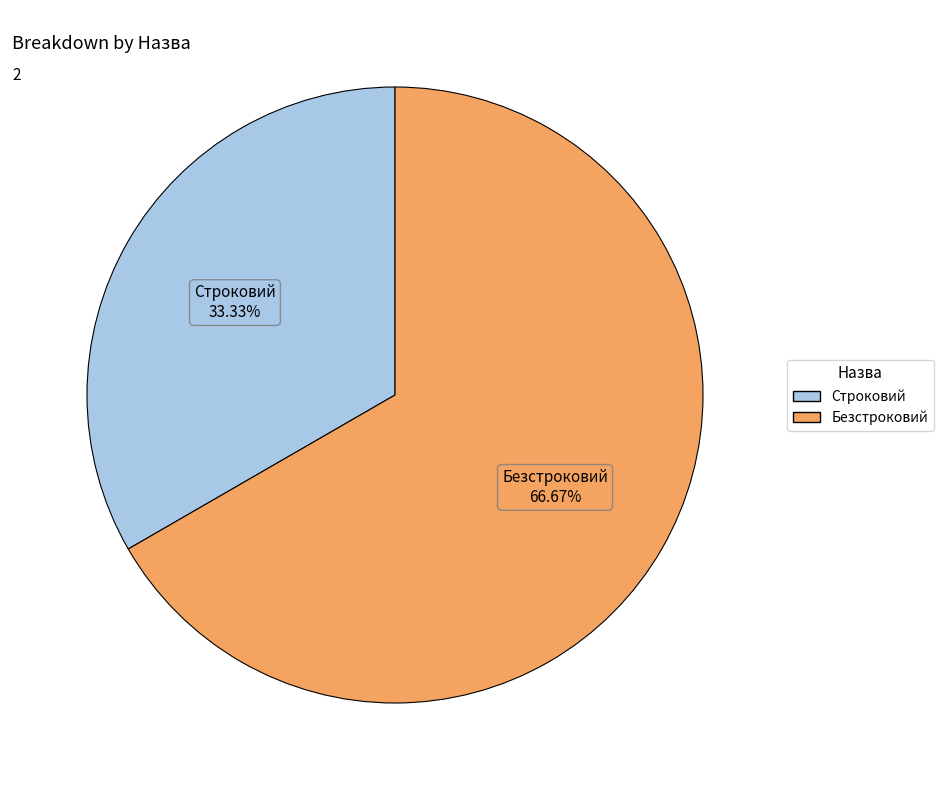

To the nearest percent, what portion does Безстроковий represent?

67%